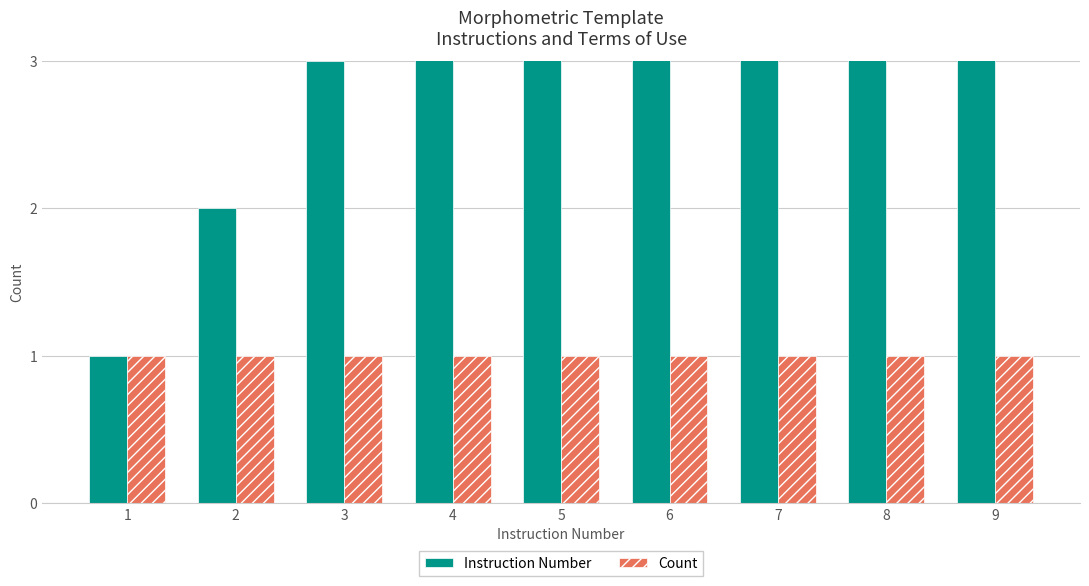

The value of Instruction Number at 9 is 5. True or false?

False